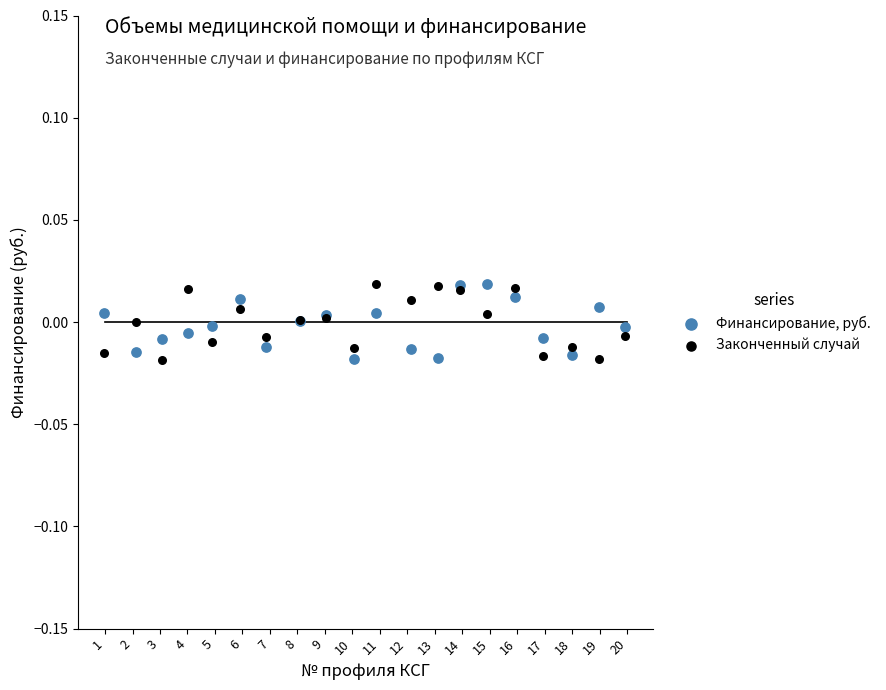

What is the X range (max minus min) for the scatter plot?

19.0